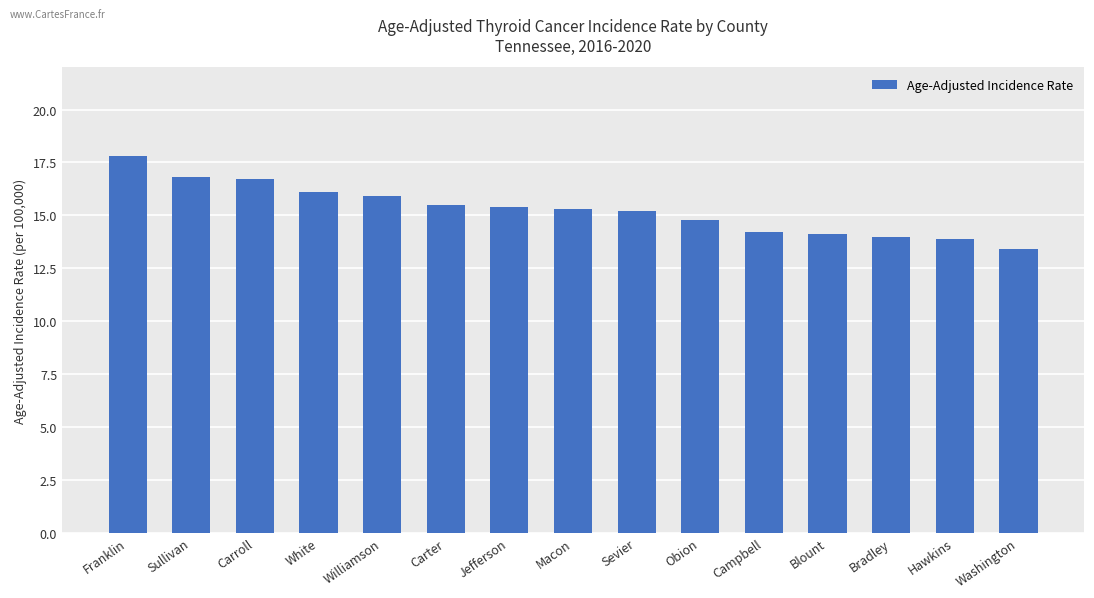

The chart shows a value of 22.7 at Carter. True or false?

False